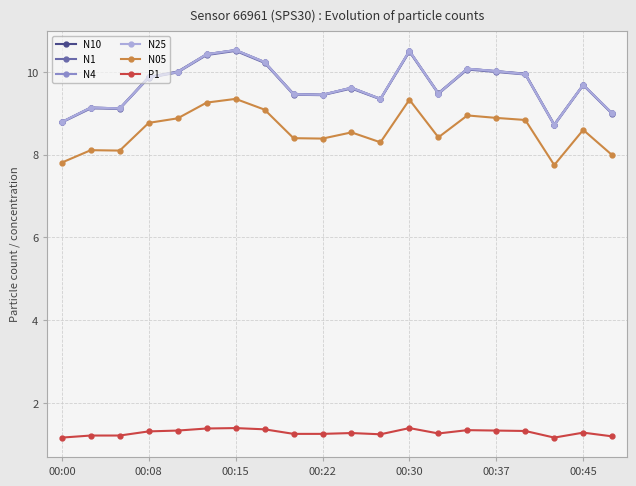

What is the maximum value shown in the chart?

10.5